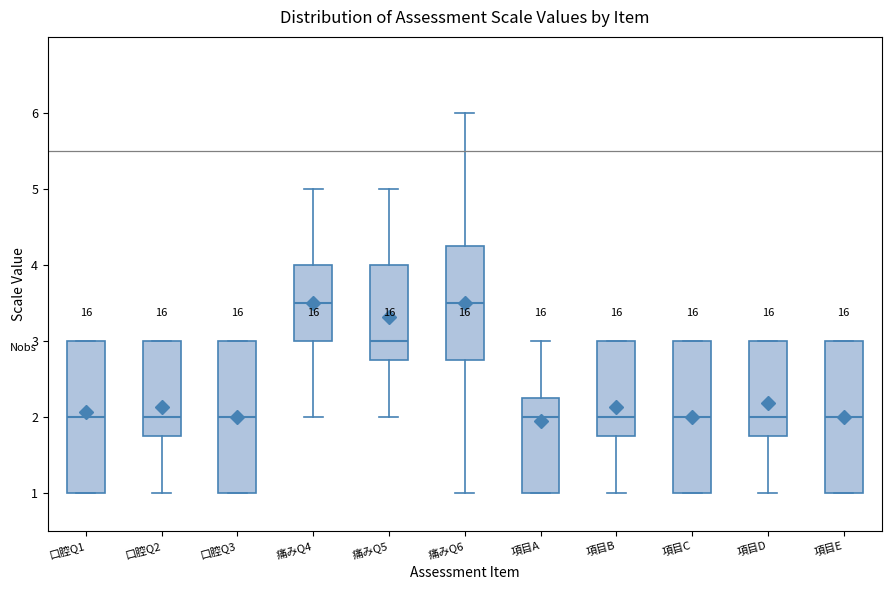

Reading left to right, read every box against the y-axis: the position of its median line, the range the box covers, and the ends of its whiskers. The values are not printed on the chart, so give them approximately, as read against the axis.

口腔Q1: median 2.0, box 1.0 to 3.0, whiskers 1.0 to 3.0
口腔Q2: median 2.0, box 1.8 to 3.0, whiskers 1.0 to 3.0
口腔Q3: median 2.0, box 1.0 to 3.0, whiskers 1.0 to 3.0
痛みQ4: median 3.5, box 3.0 to 4.0, whiskers 2.0 to 5.0
痛みQ5: median 3.0, box 2.8 to 4.0, whiskers 2.0 to 5.0
痛みQ6: median 3.5, box 2.8 to 4.3, whiskers 1.0 to 6.0
項目A: median 2.0, box 1.0 to 2.3, whiskers 1.0 to 3.0
項目B: median 2.0, box 1.8 to 3.0, whiskers 1.0 to 3.0
項目C: median 2.0, box 1.0 to 3.0, whiskers 1.0 to 3.0
項目D: median 2.0, box 1.8 to 3.0, whiskers 1.0 to 3.0
項目E: median 2.0, box 1.0 to 3.0, whiskers 1.0 to 3.0